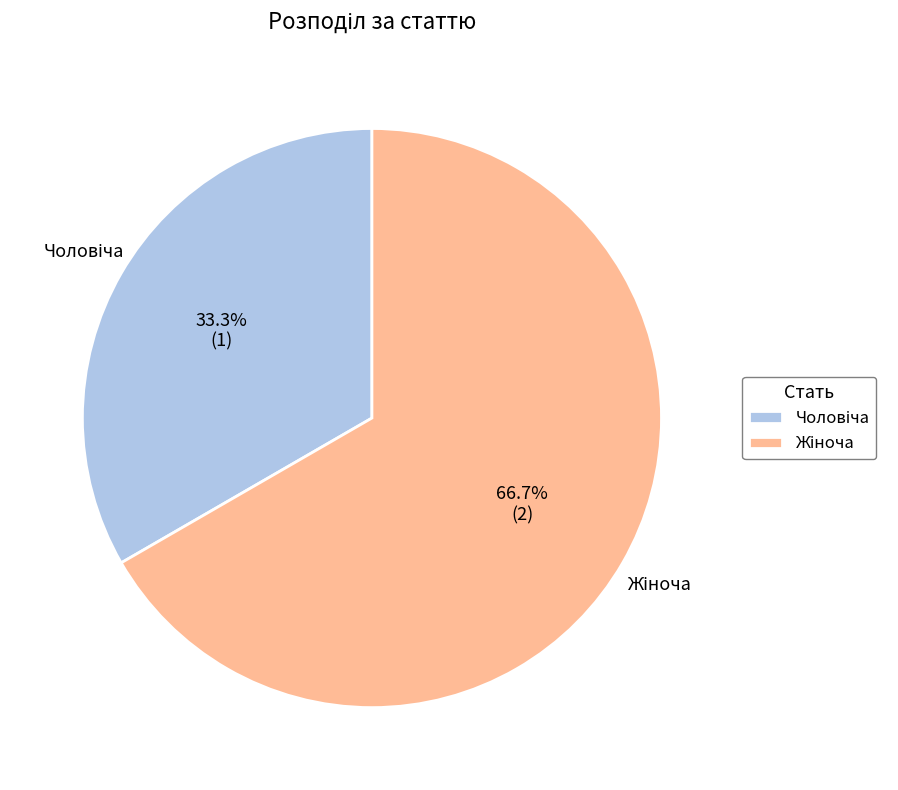

Is there any slice that represents more than half of the pie?

Yes